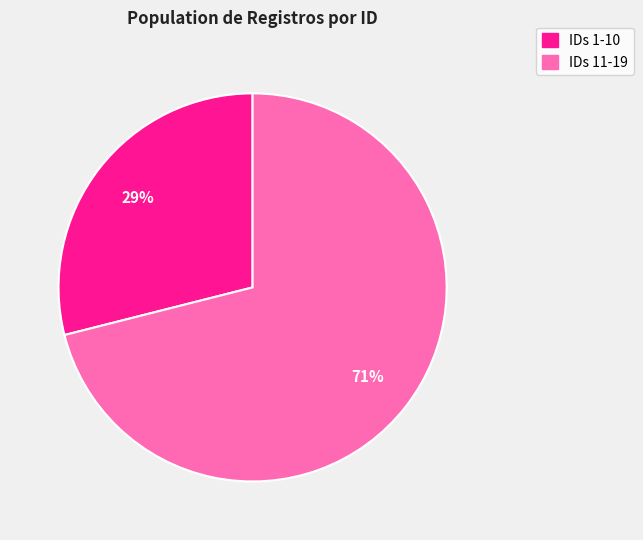

To the nearest percent, what is the difference between the largest and smallest slice percentages?

42%